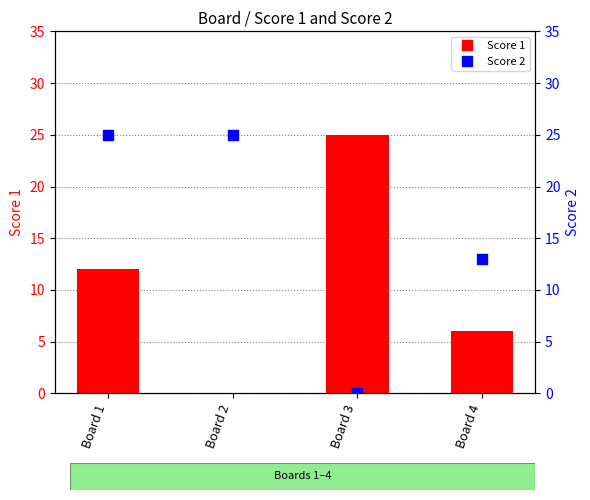

Which series has the largest total across all categories?

Score 2